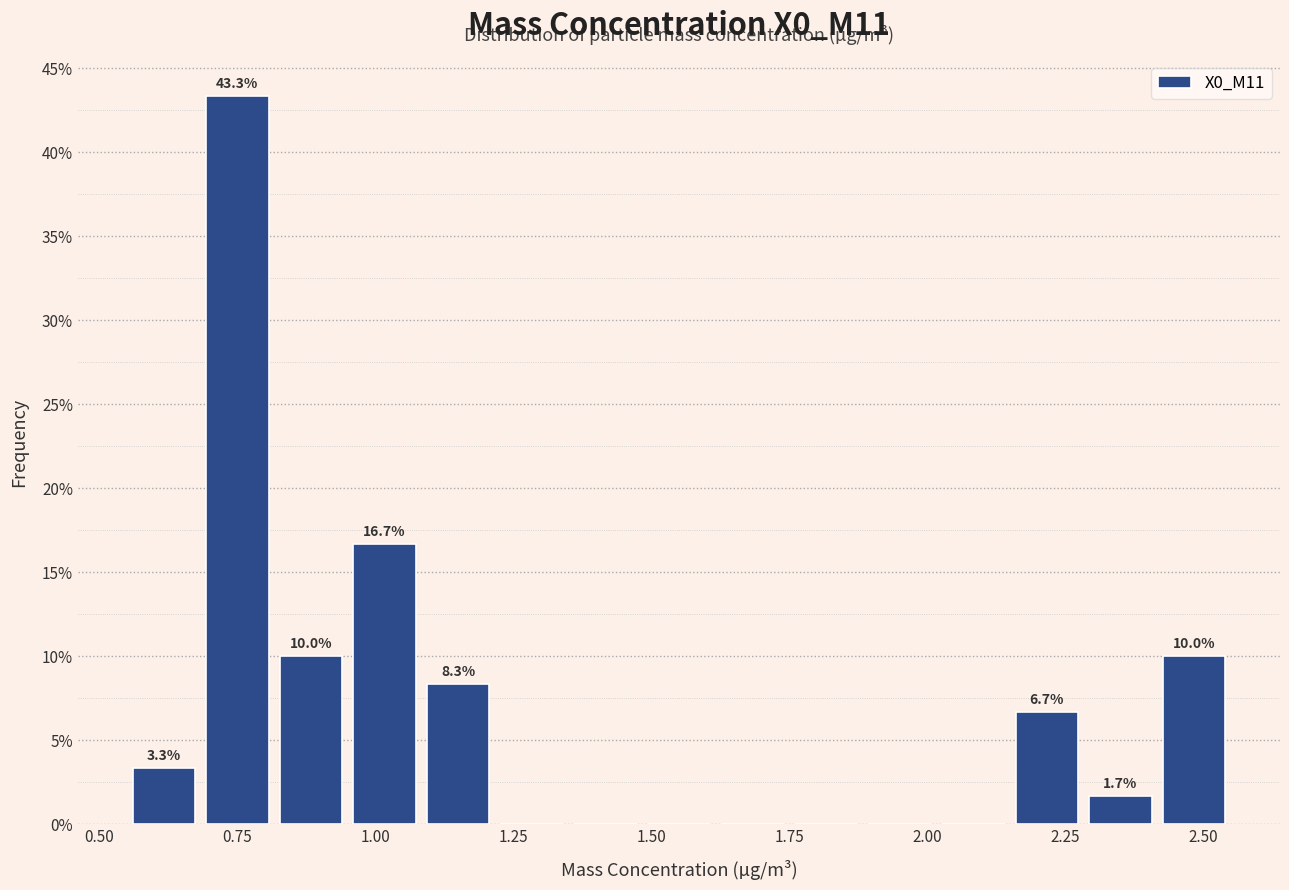

Around what value on the x-axis is the tallest bar? Give the approximate position of its centre, as read against the axis.

0.75